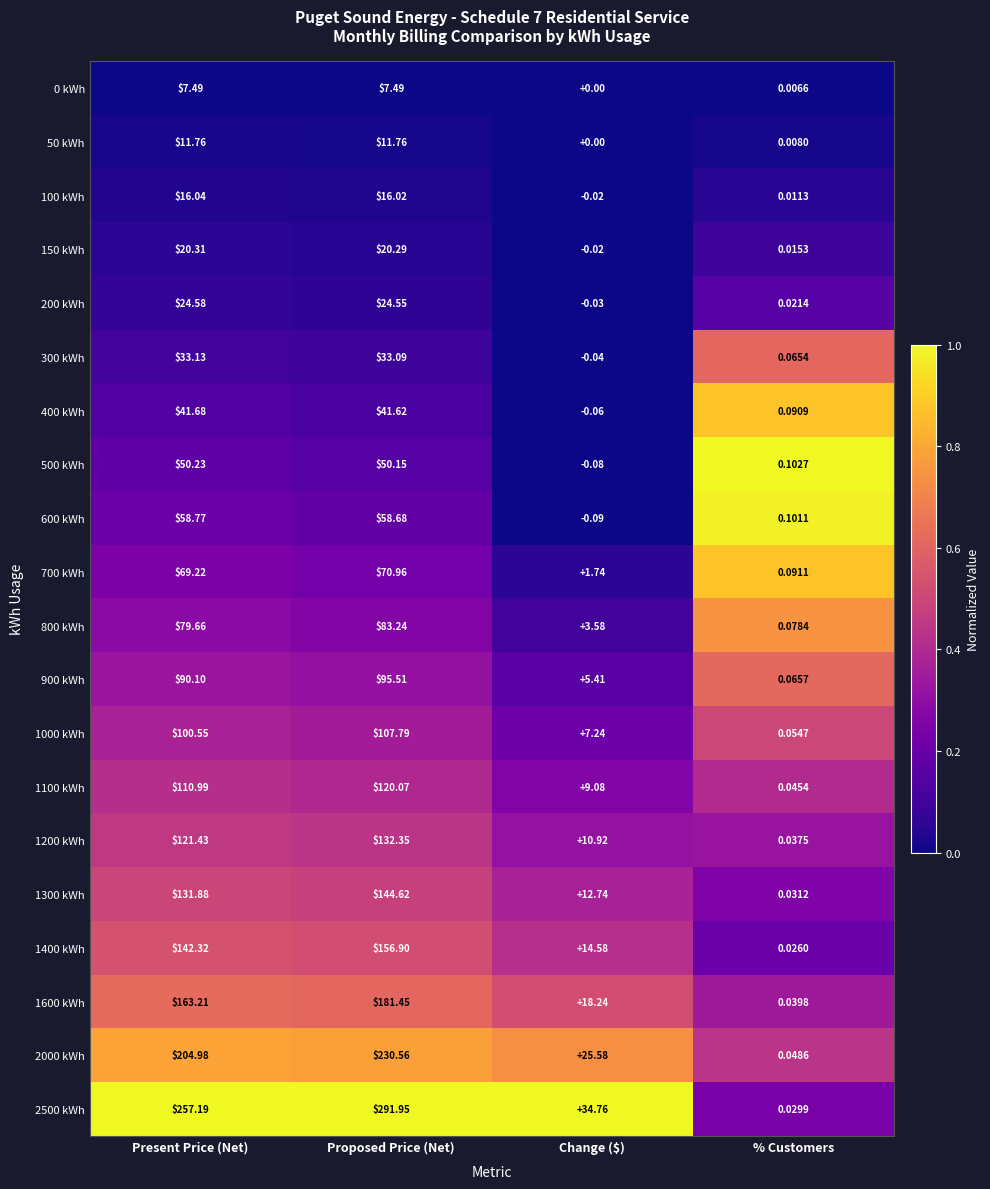

At which category is the sum across all series the highest?

Proposed Price (Net)